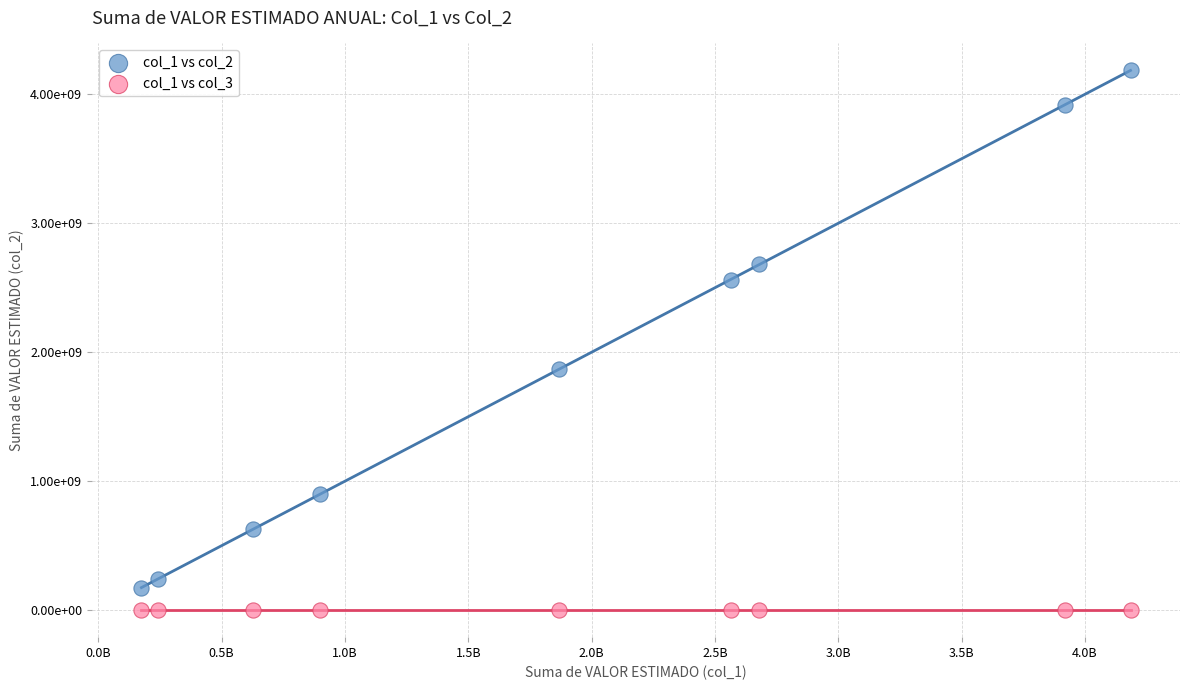

What are all the series names shown in the legend?

col_1 vs col_2, col_1 vs col_3